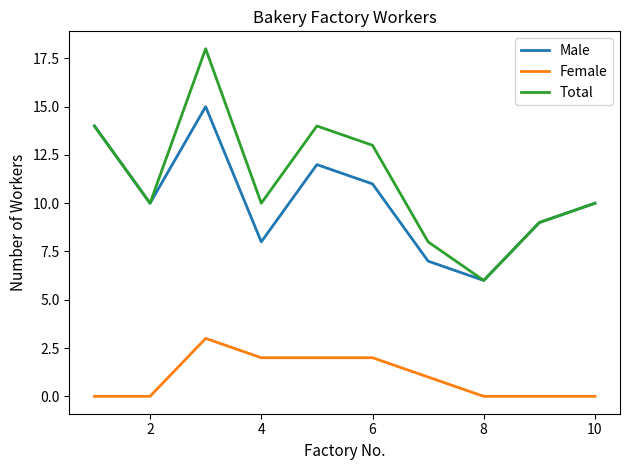

What is the highest value of the Female series?

3